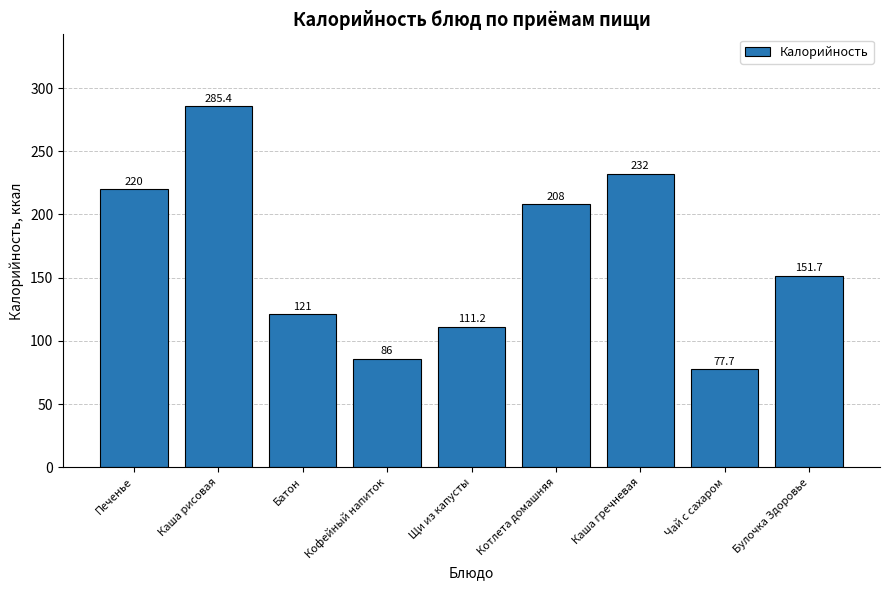

The value at Чай с сахаром is 121.6. True or false?

False